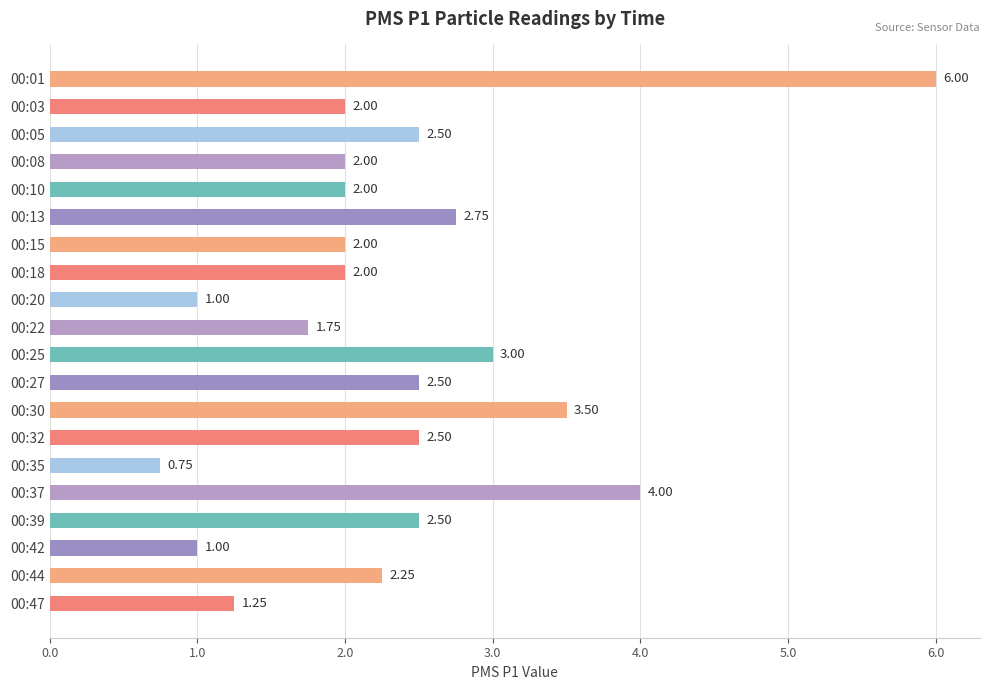

What is the difference between the values at 00:39 and 00:20?

1.5